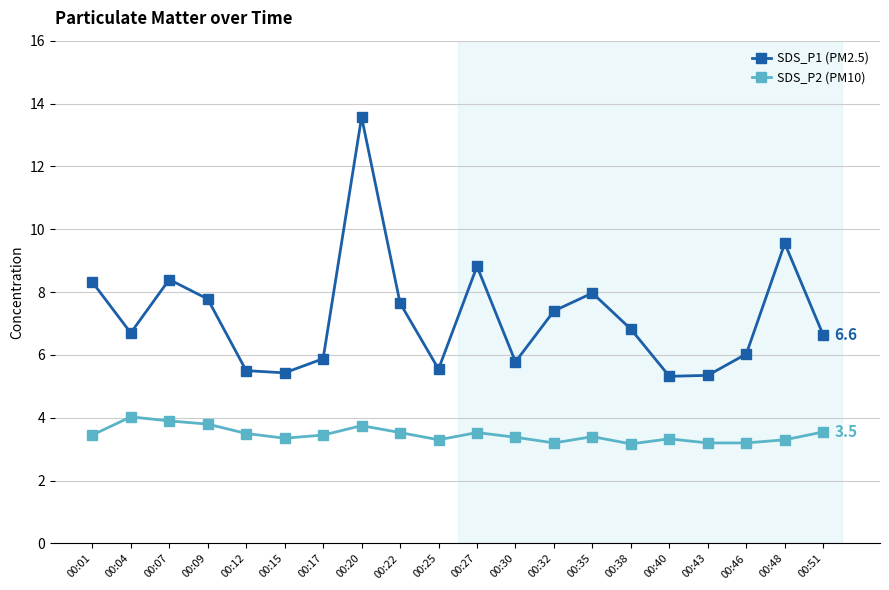

True or false: SDS_P1 (PM2.5) and SDS_P2 (PM10) cross at least once.

False